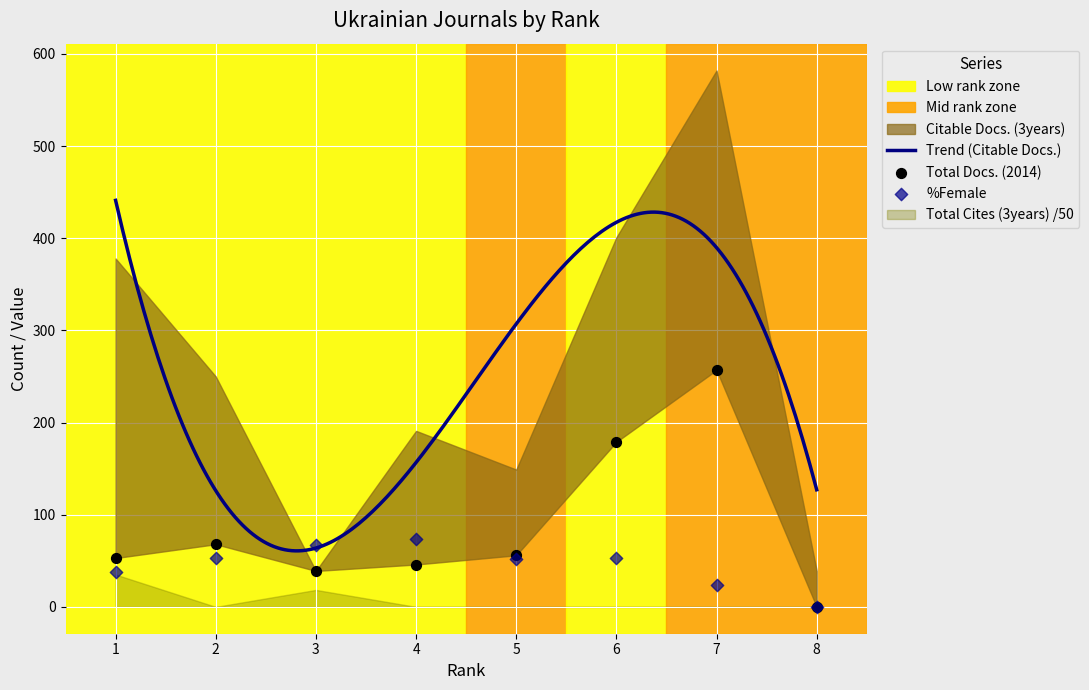

At which category is the sum across all series the highest?

7